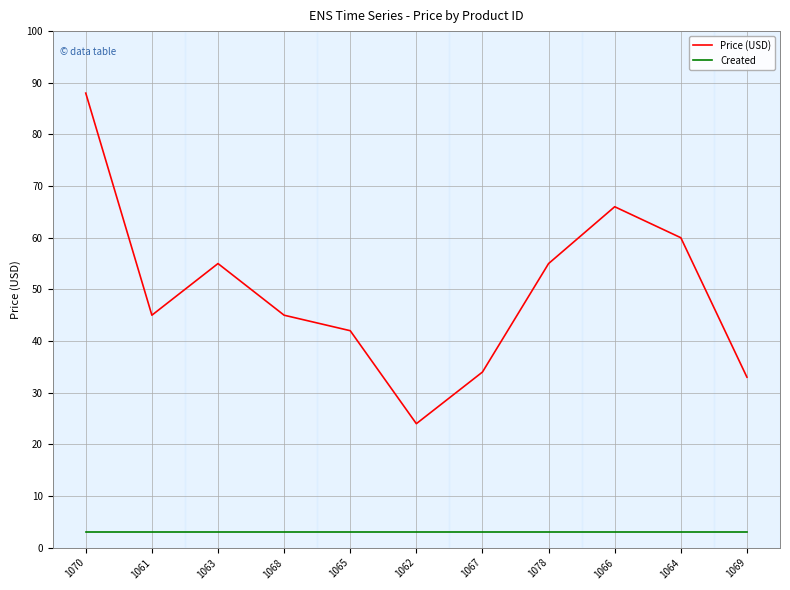

List the series in order of their overall mean, highest first.

Price (USD), Created